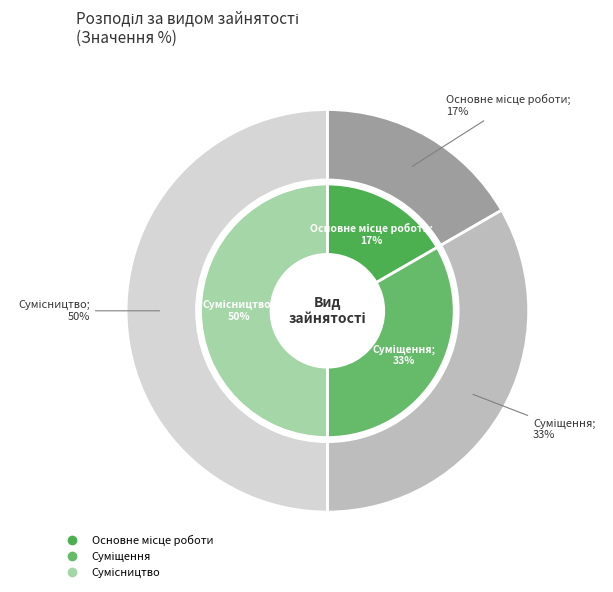

To the nearest percent, what is the average slice percentage?

33%